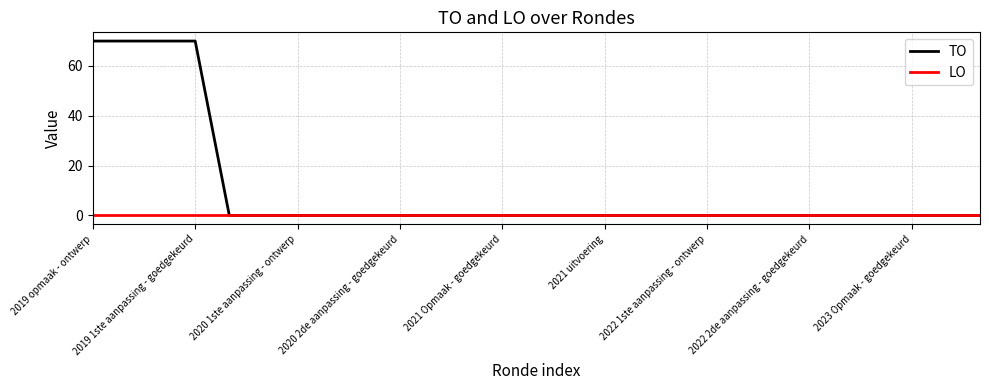

Reading left to right, transcribe all the data shown in this chart.

TO: 70	70	70	70	0	0	0	0	0	0	0	0	0	0	0	0	0	0	0	0	0	0	0	0	0	0	0
LO: 0	0	0	0	0	0	0	0	0	0	0	0	0	0	0	0	0	0	0	0	0	0	0	0	0	0	0